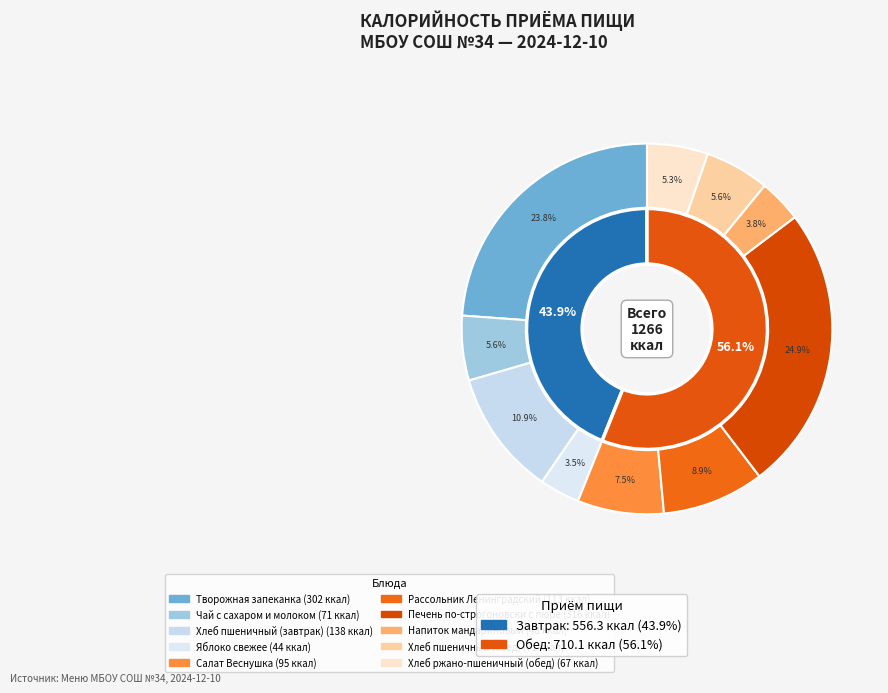

What is the total percentage of Хлеб пшеничный (завтрак) and Салат Веснушка?

18.5%